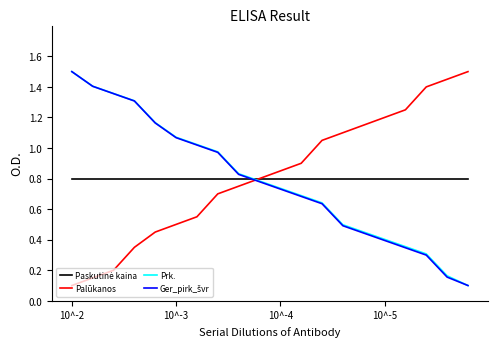

What is the maximum value for Palūkanos?

1.5